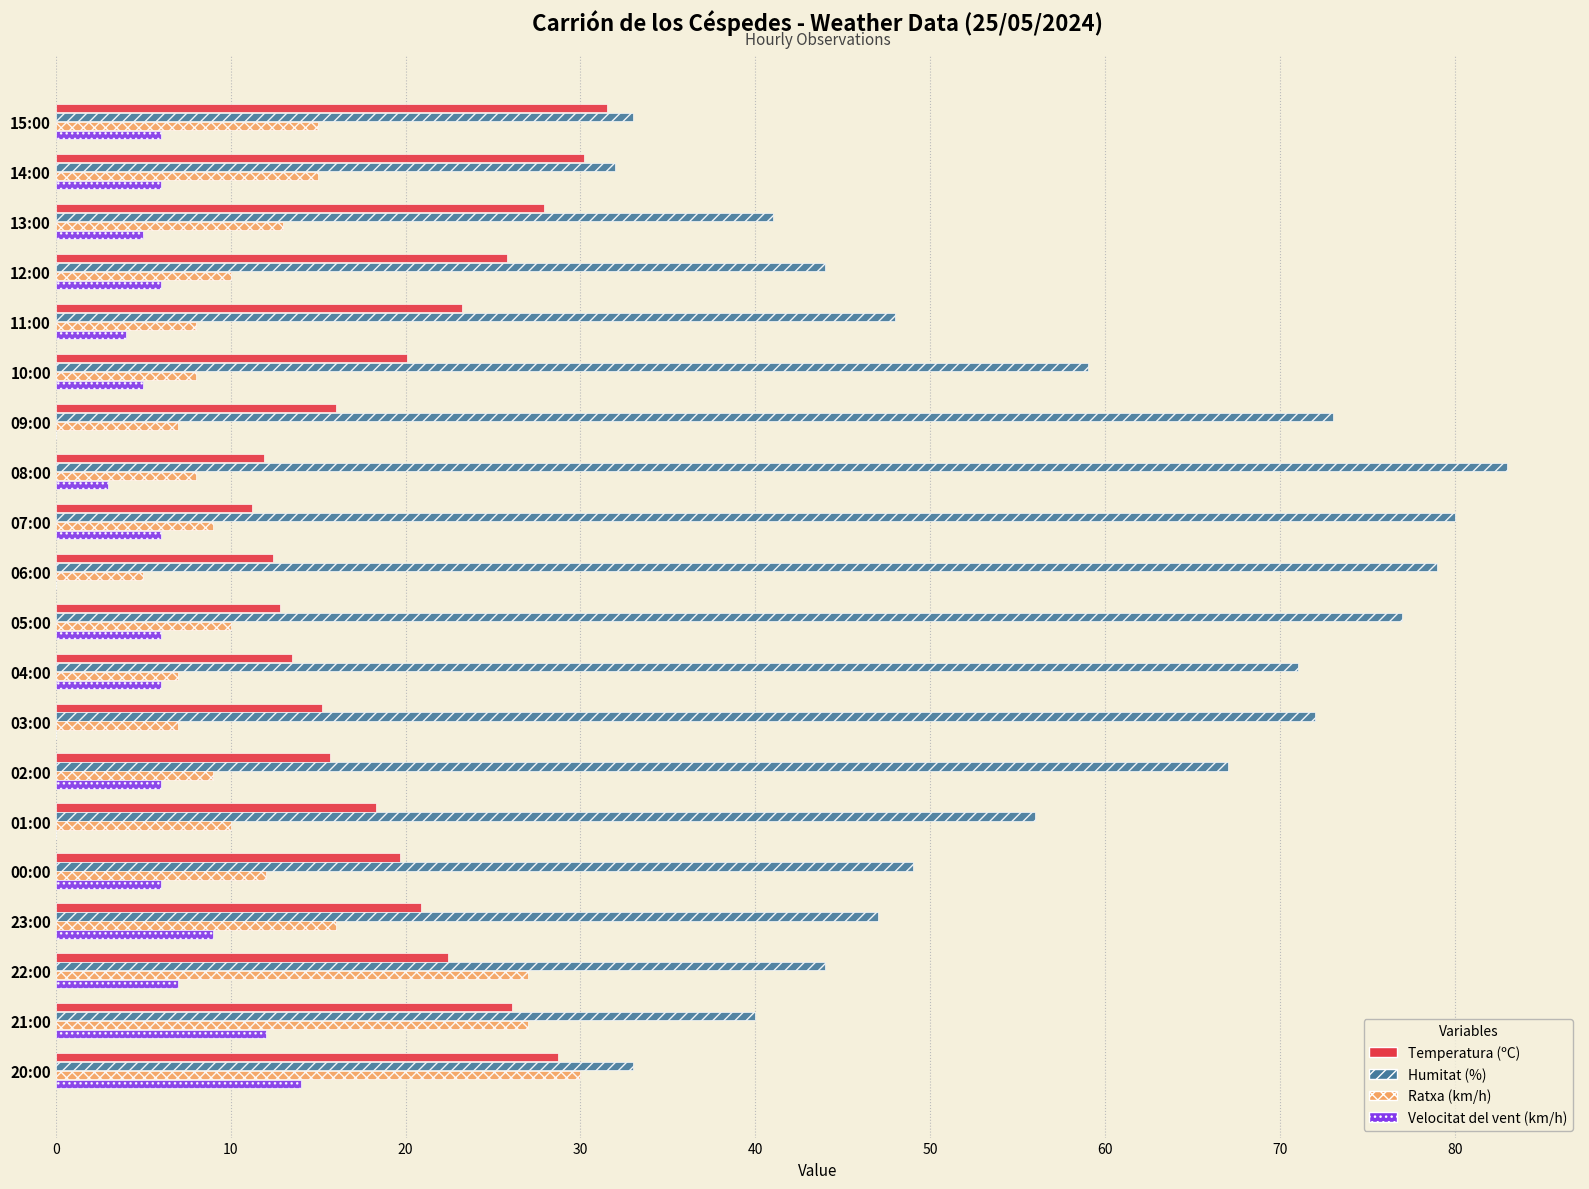

The Humitat (%) series shows 33.0 at 15:00. True or false?

True